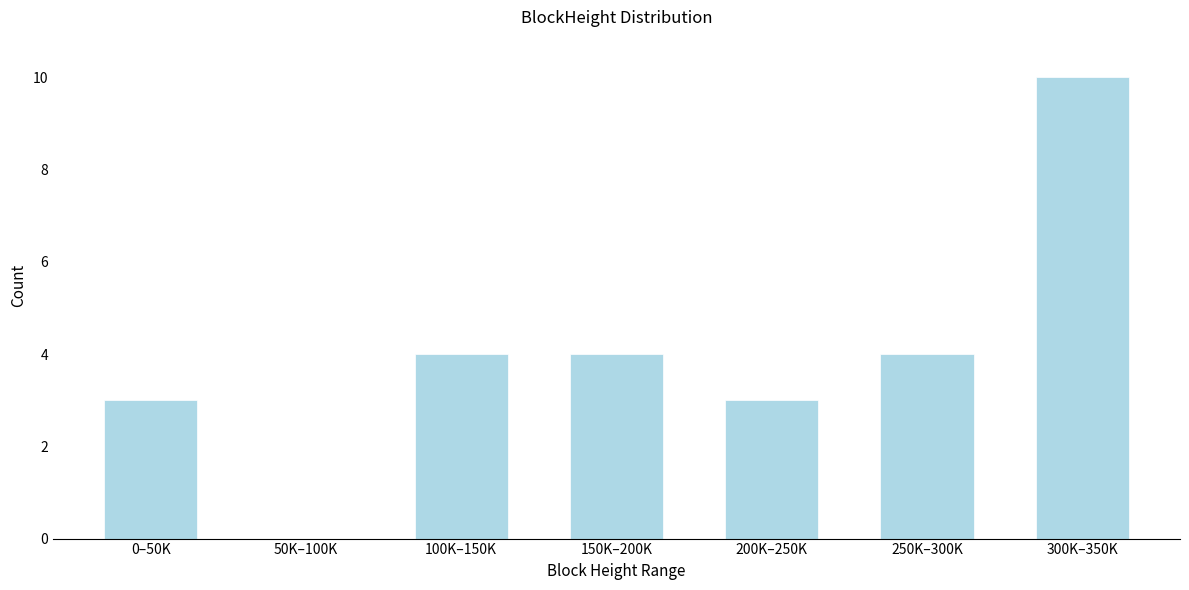

Reading left to right, extract all data points from this chart.

0–50K=3	50K–100K=0	100K–150K=4	150K–200K=4	200K–250K=3	250K–300K=4	300K–350K=10